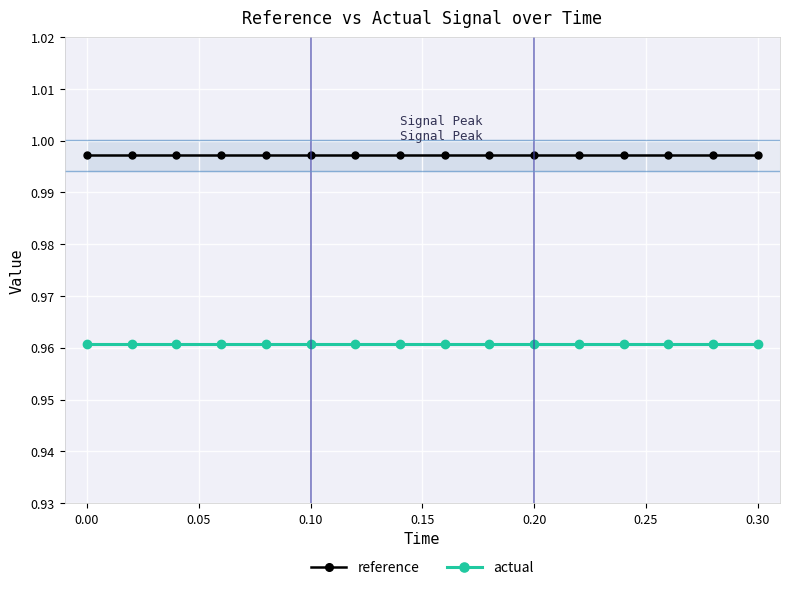

How many lines are shown in the chart?

2